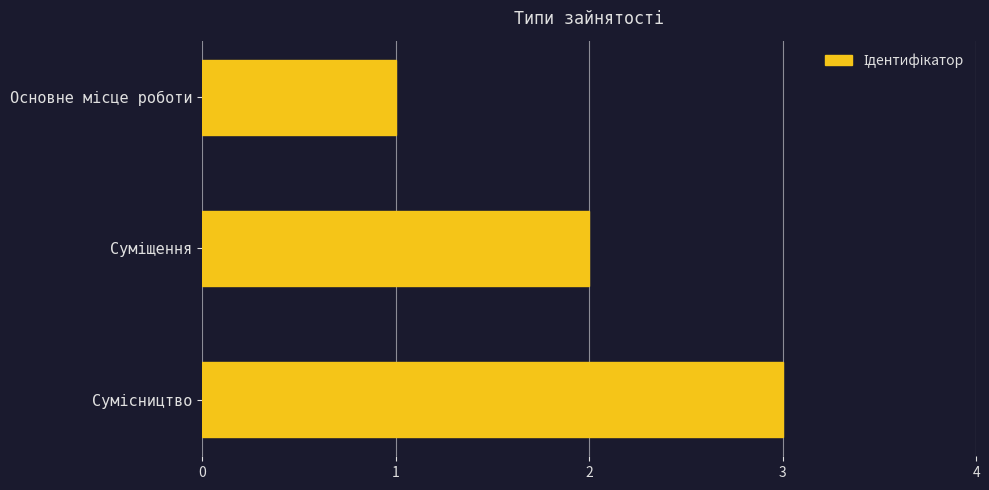

What is the sum of all values?

6